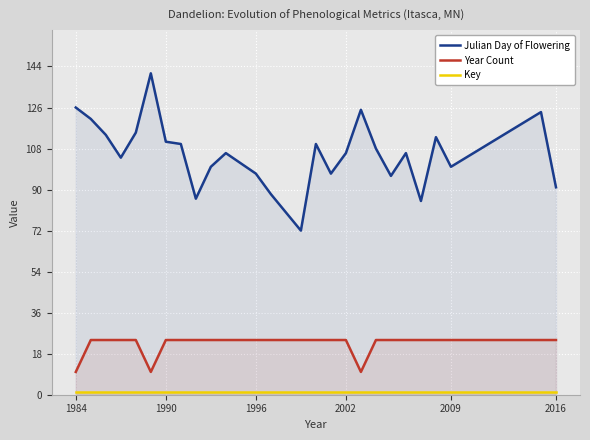

How many data points does each series have?

27